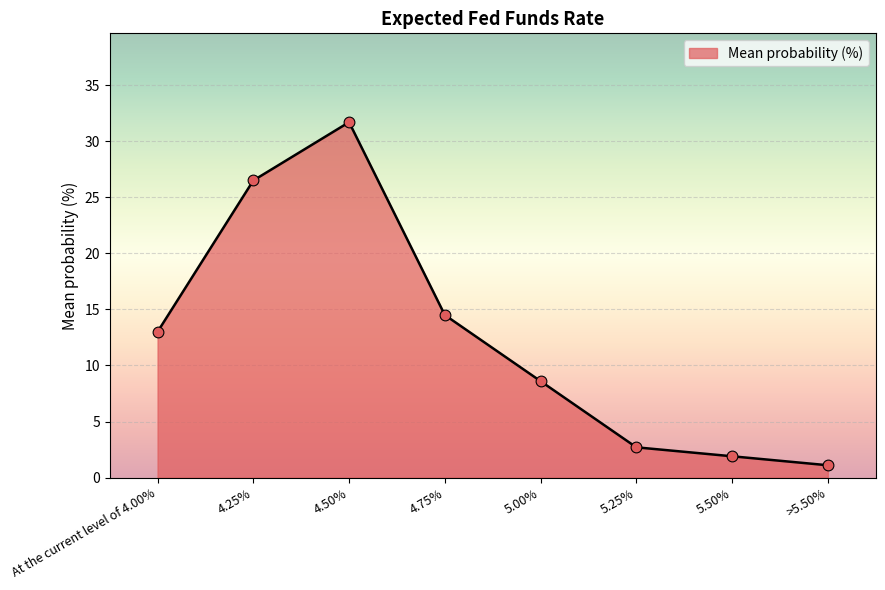

Which has a higher value, 5.25% or >5.50%?

5.25%